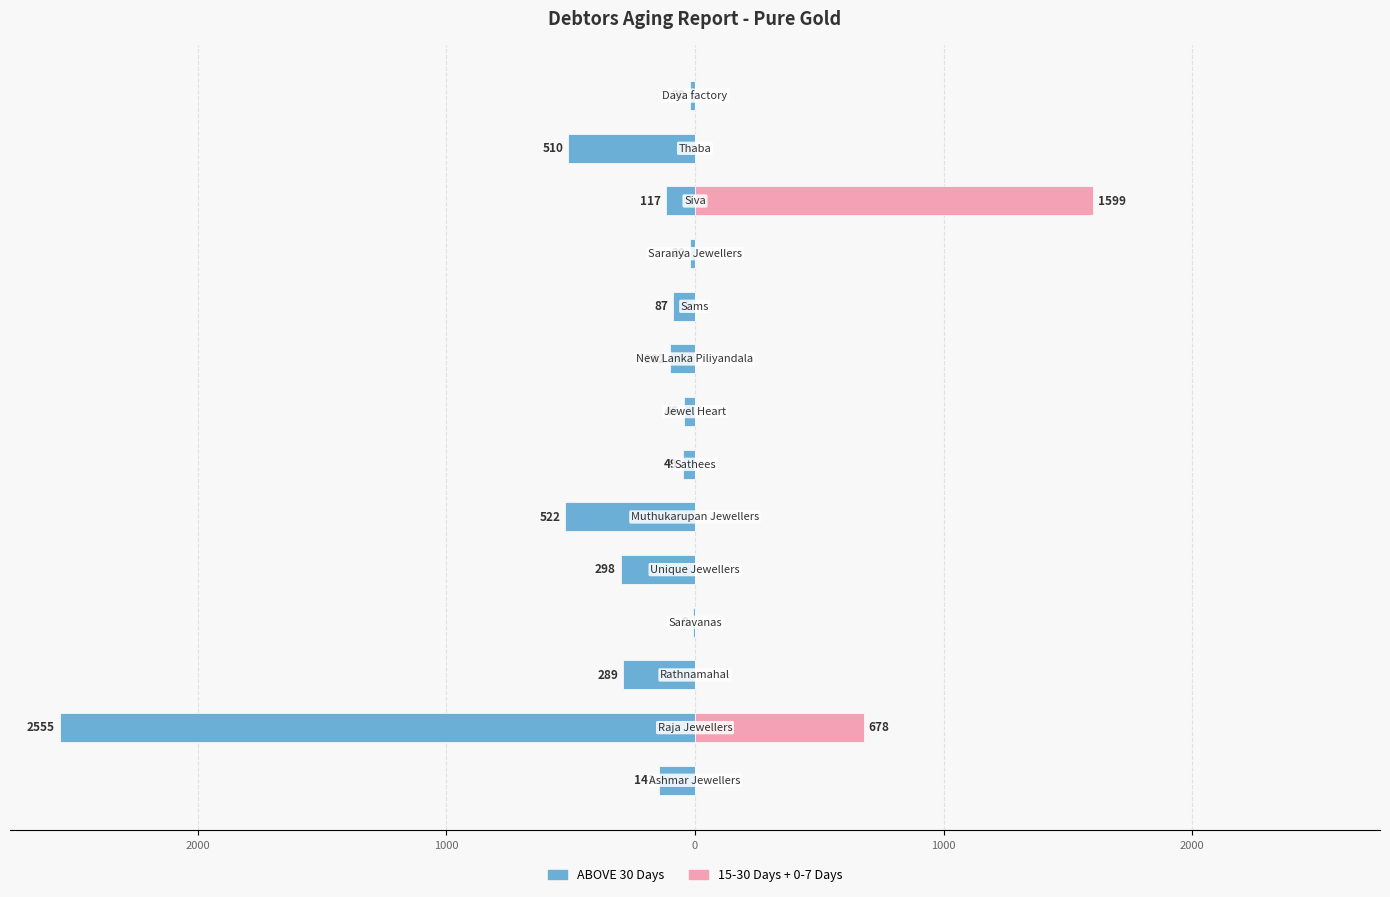

The value of 15-30 Days + 0-7 Days at 3000 is 0. True or false?

True